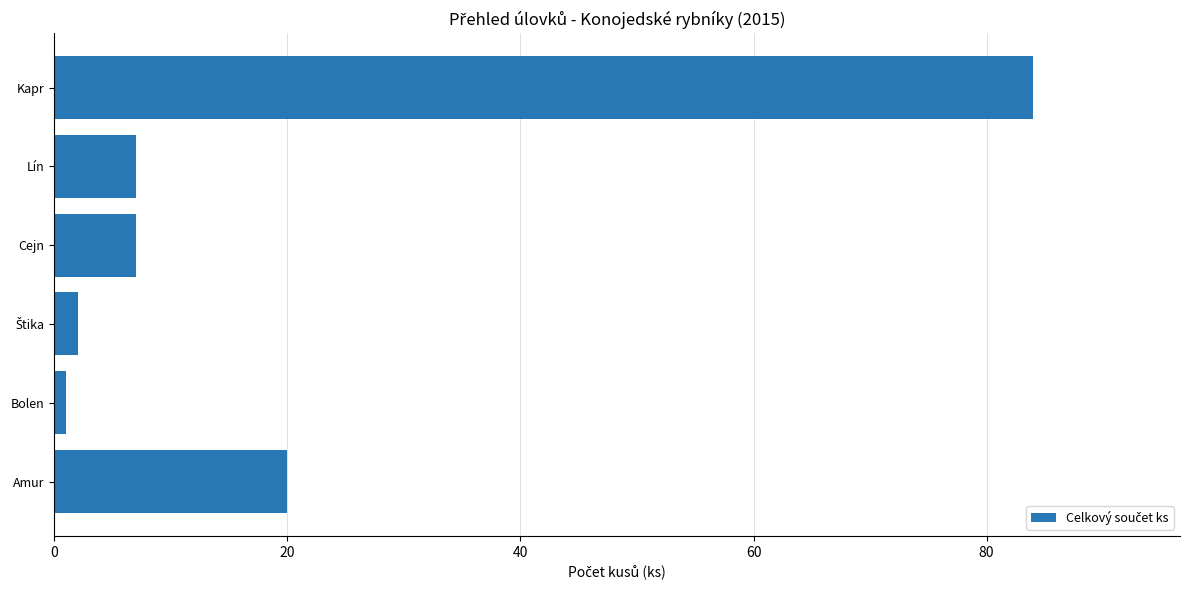

How many bars are there in total?

6